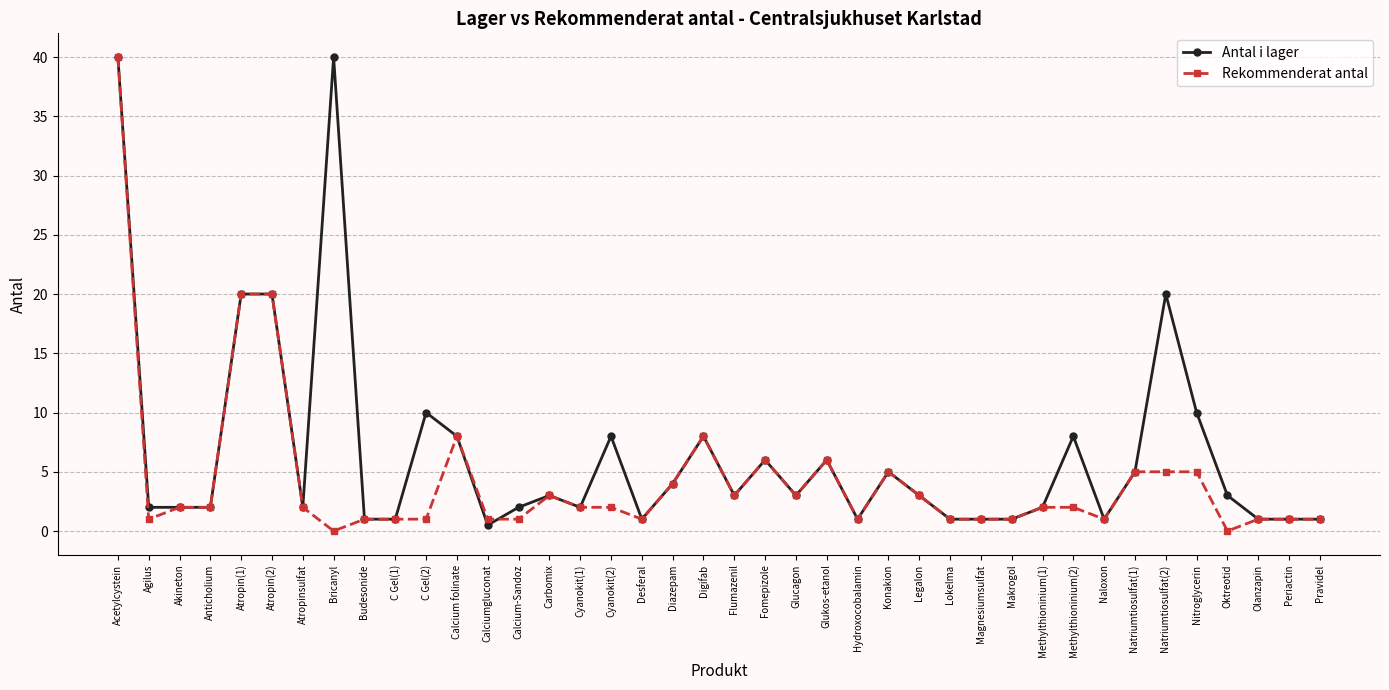

True or false: Antal i lager has a value of 1.0 at C Gel(1).

True